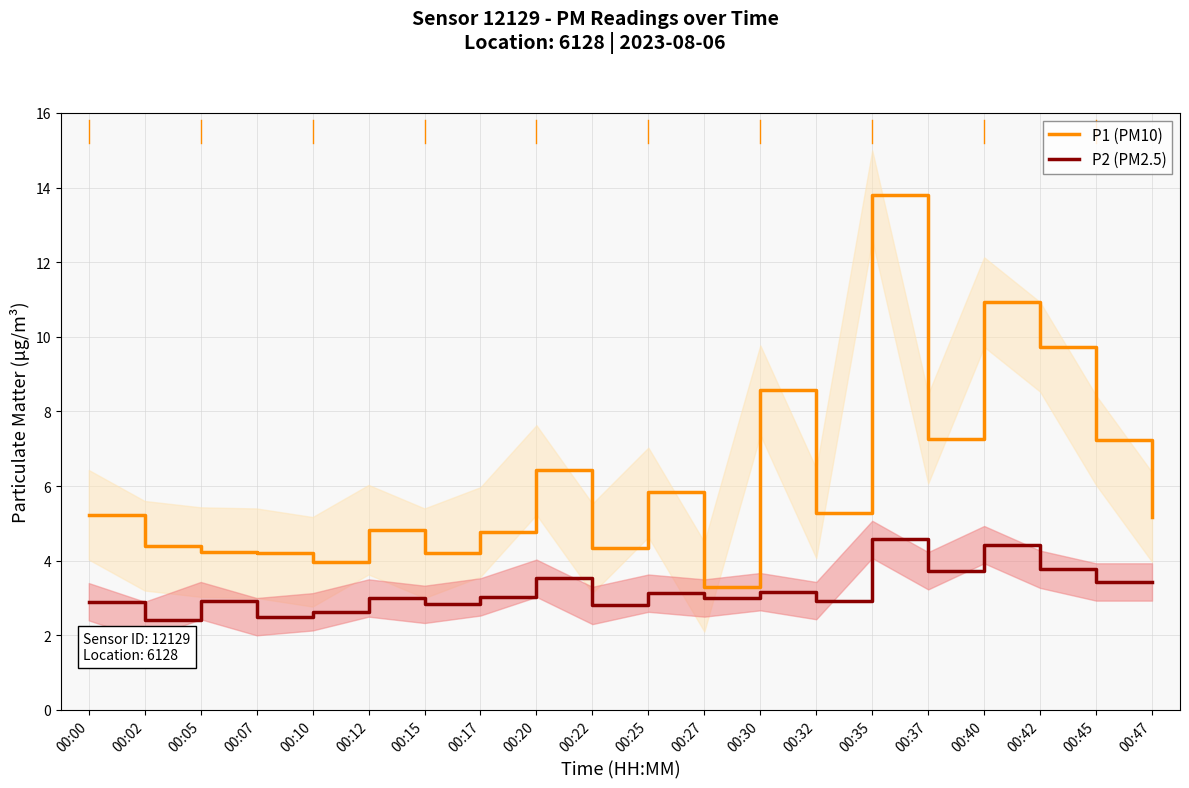

Which series has the largest total across all categories?

P1 (PM10)